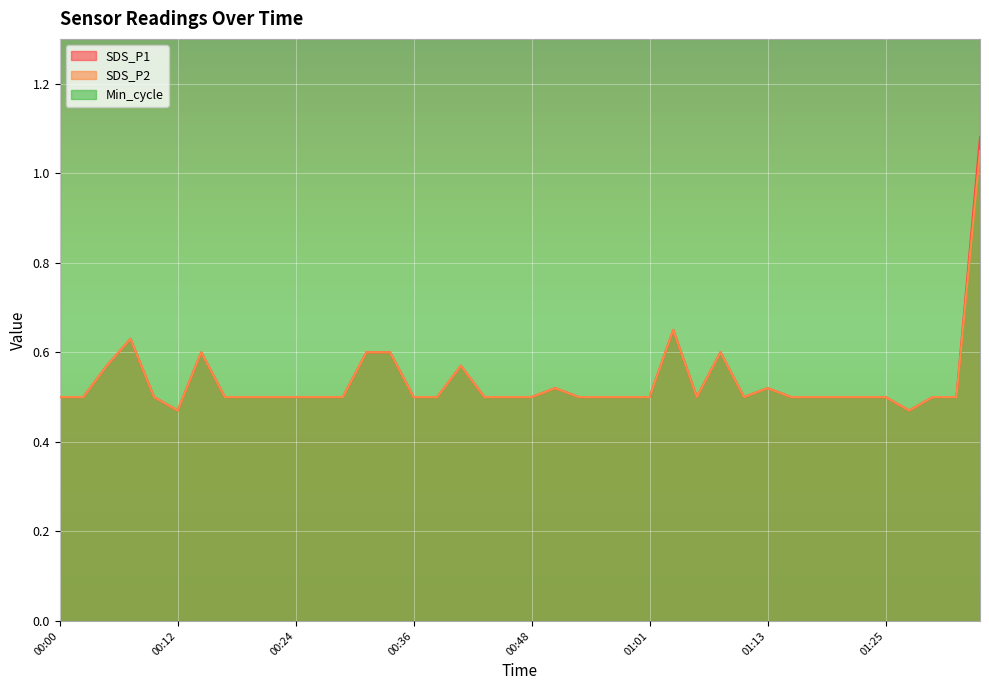

How many interior local peaks does the SDS_P1 series have?

7